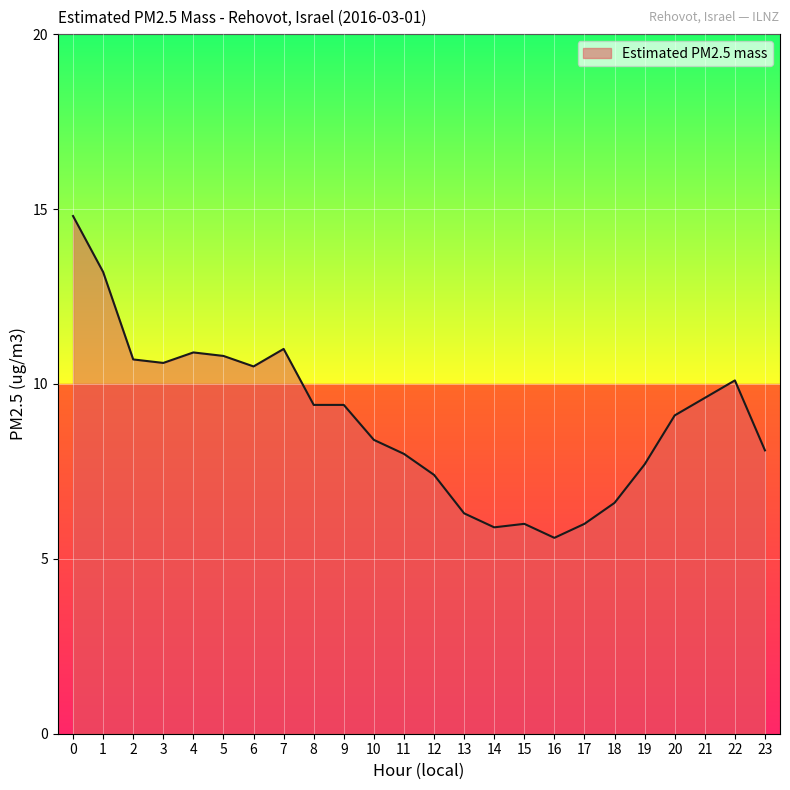

Between 5 and 3, which is larger?

5